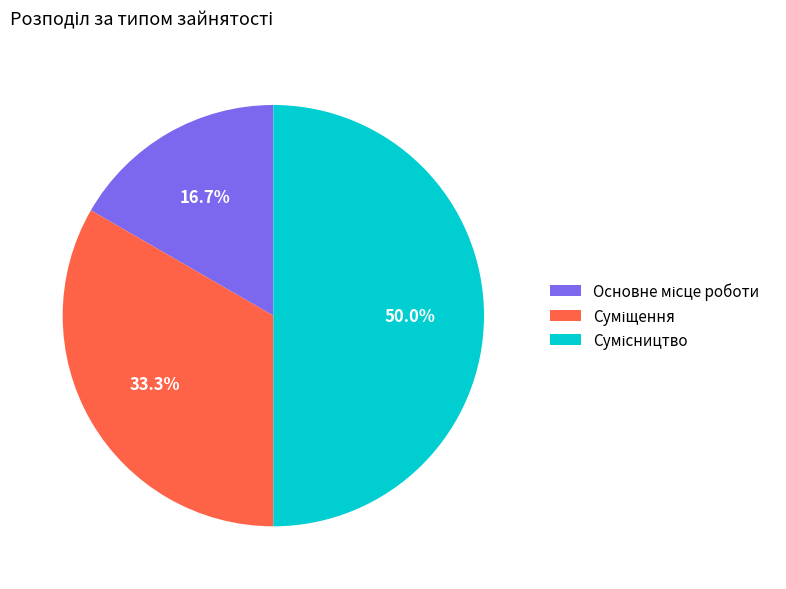

How many segments does this pie chart have?

3